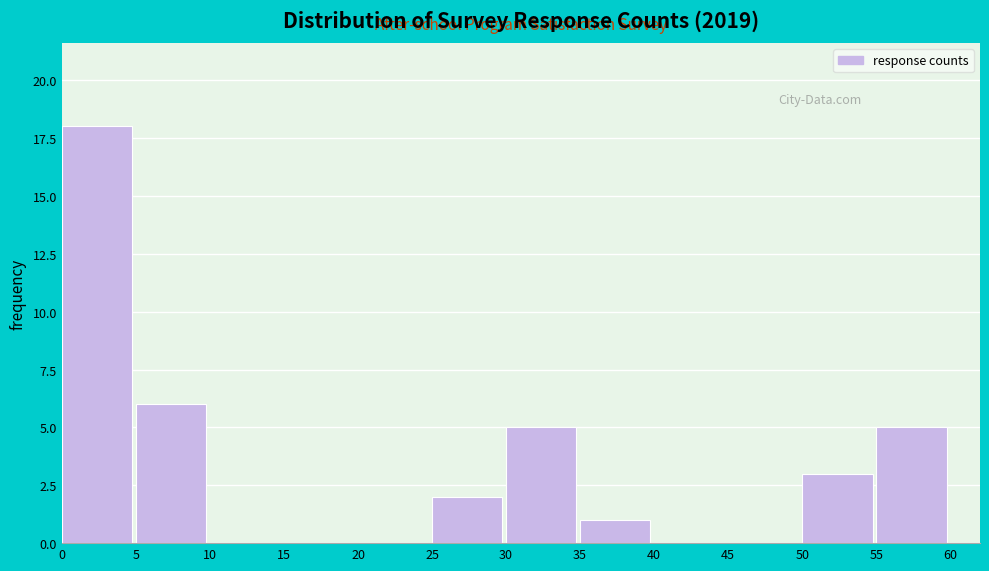

Over which range of the x-axis is the bar tallest?

0 to 5